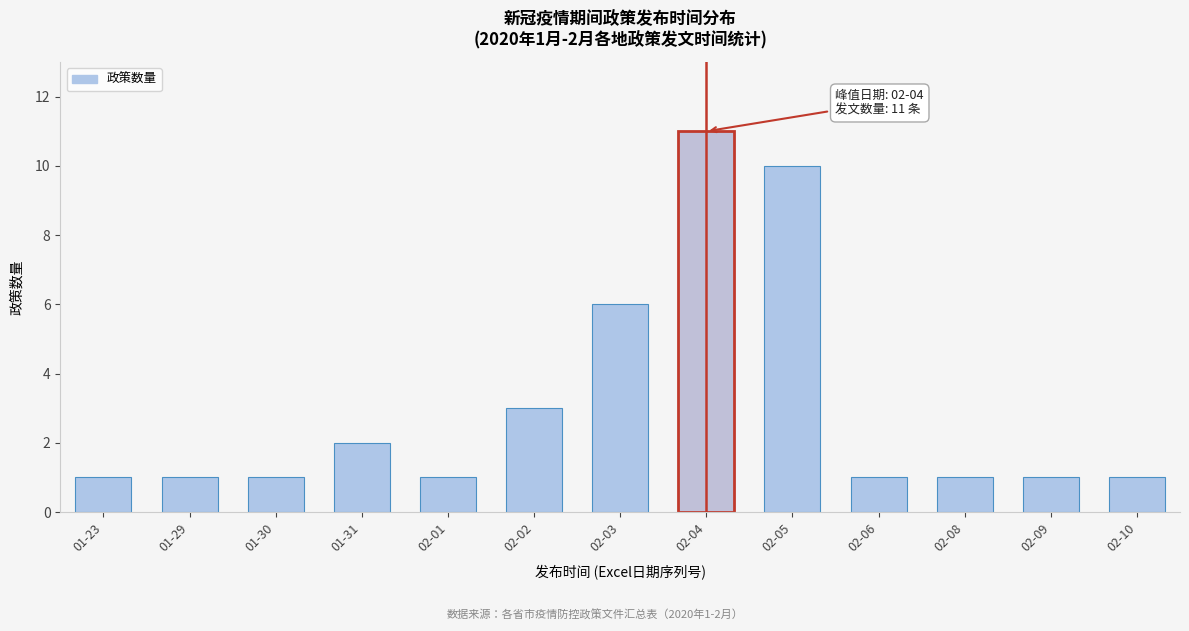

Reading left to right, what are all the values shown in this chart?

01-23=1	01-29=1	01-30=1	01-31=2	02-01=1	02-02=3	02-03=6	02-04=11	02-05=10	02-06=1	02-08=1	02-09=1	02-10=1